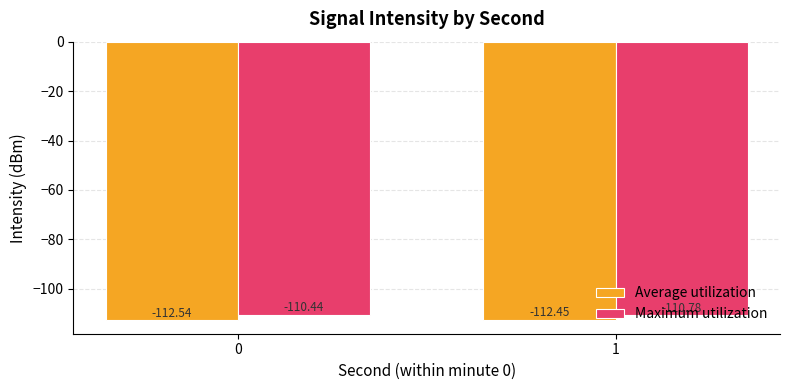

What is the difference between the Maximum utilization values at 0 and 1?

0.3